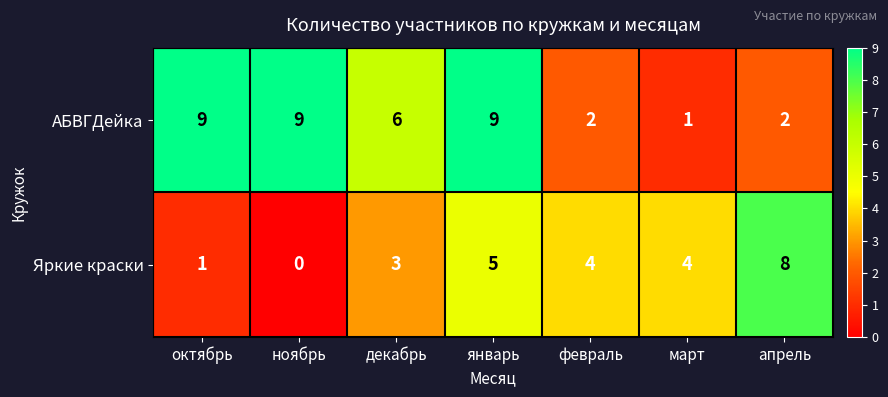

At апрель, list the series in order from largest to smallest.

Яркие краски, АБВГДейка